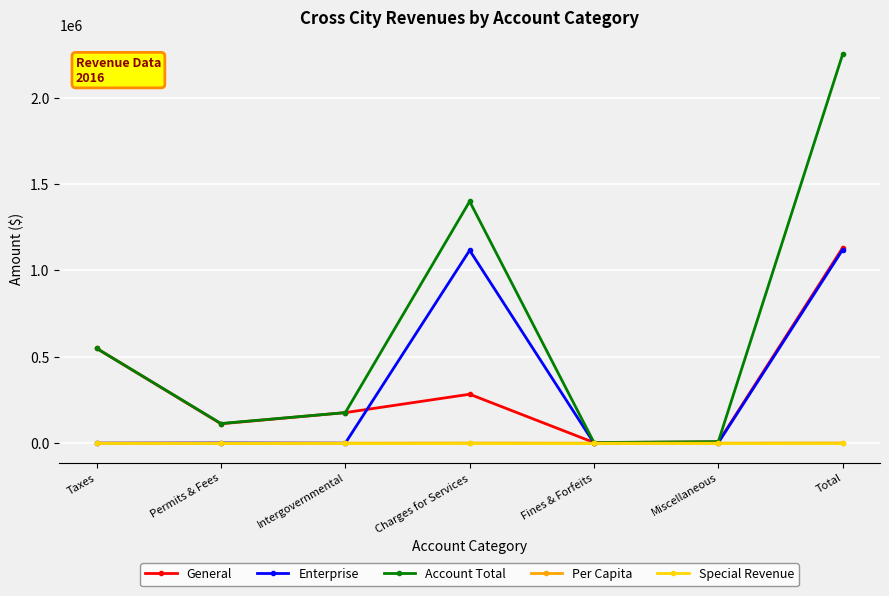

What is the greatest value displayed?

2251812.0